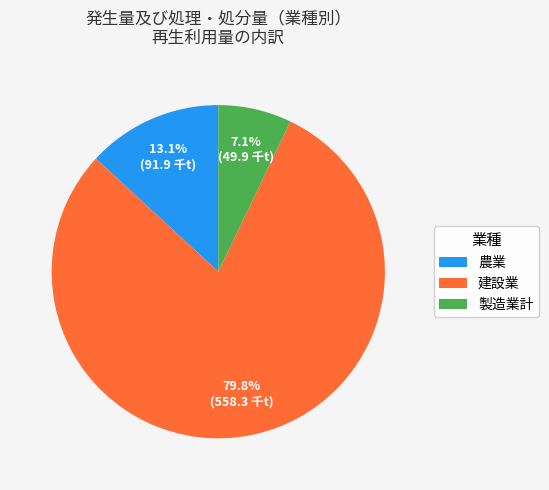

Rank the categories by value from highest to lowest.

建設業, 農業, 製造業計